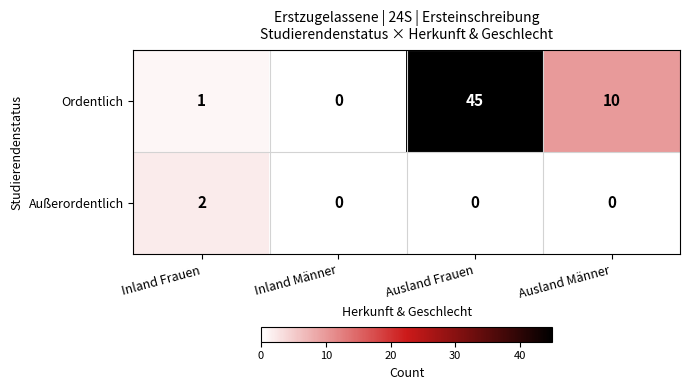

Is it true that Ordentlich equals 0 at Inland Männer?

True